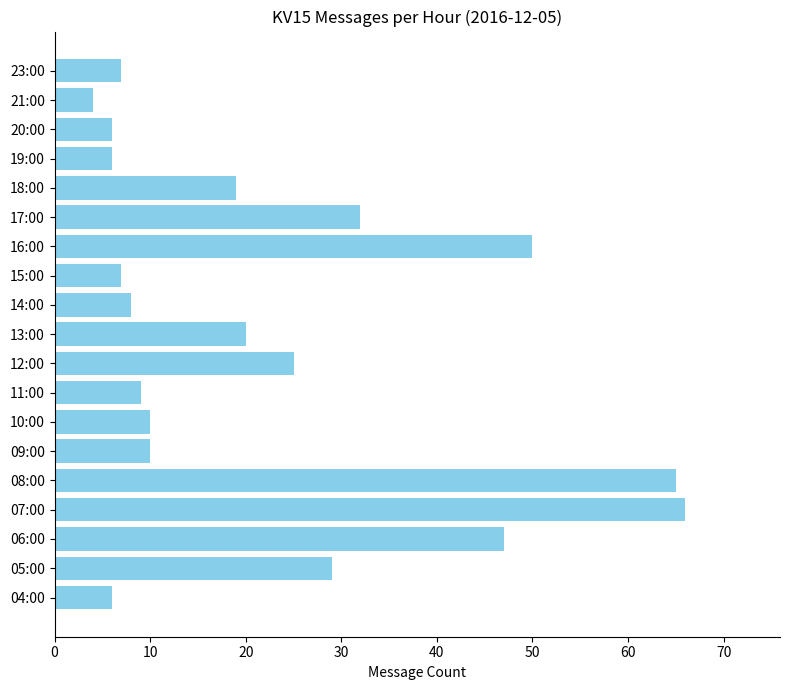

Which has a higher value, 19:00 or 11:00?

11:00